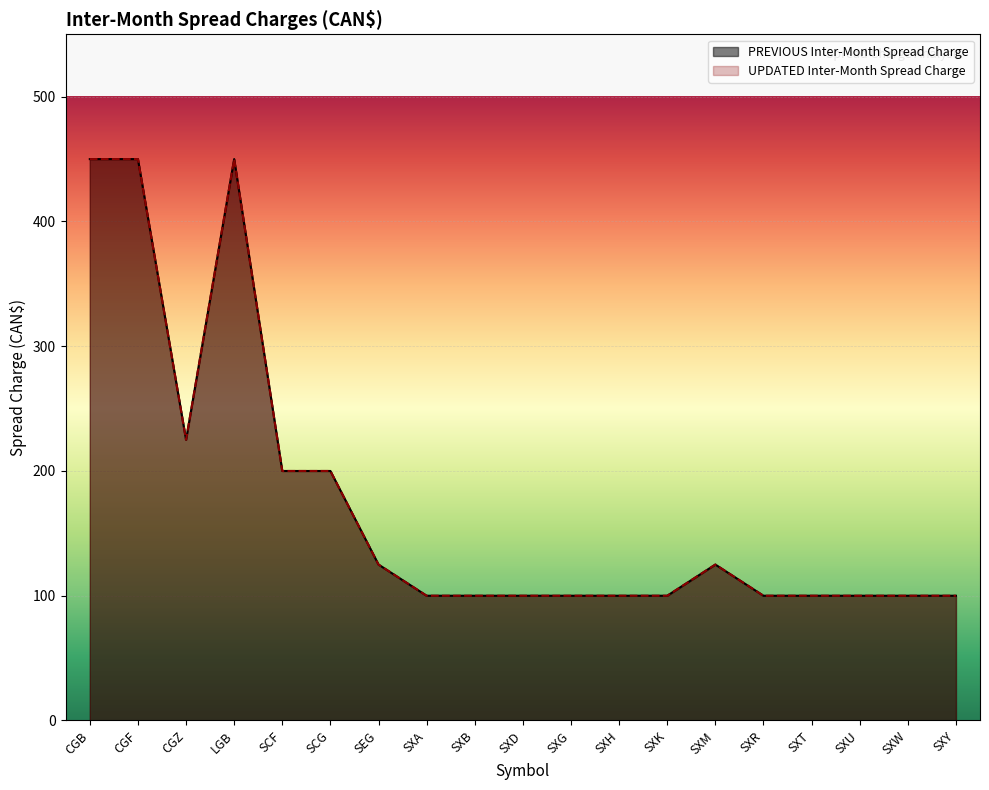

What is the value of the PREVIOUS Inter-Month Spread Charge point at the 3rd from the left?

225